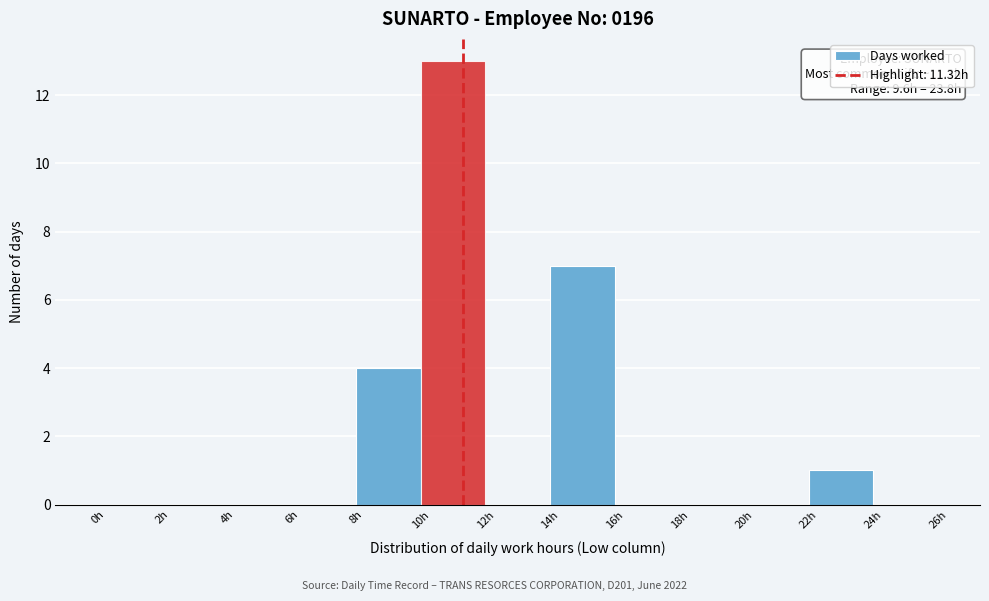

Which range on the x-axis has the tallest bar?

10 to 12